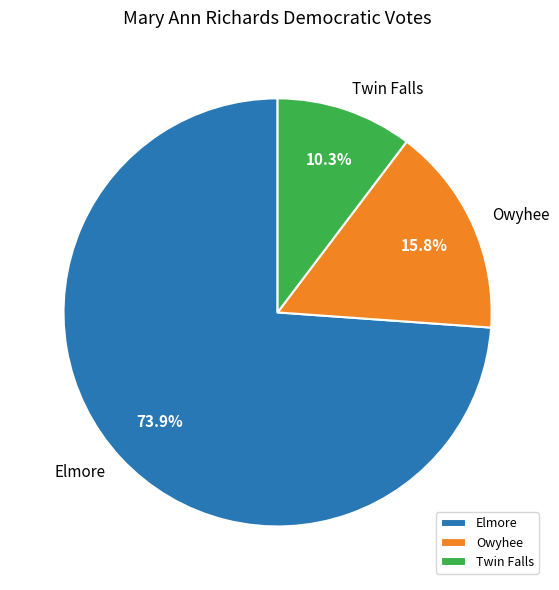

Rank the categories by value from lowest to highest.

Twin Falls, Owyhee, Elmore